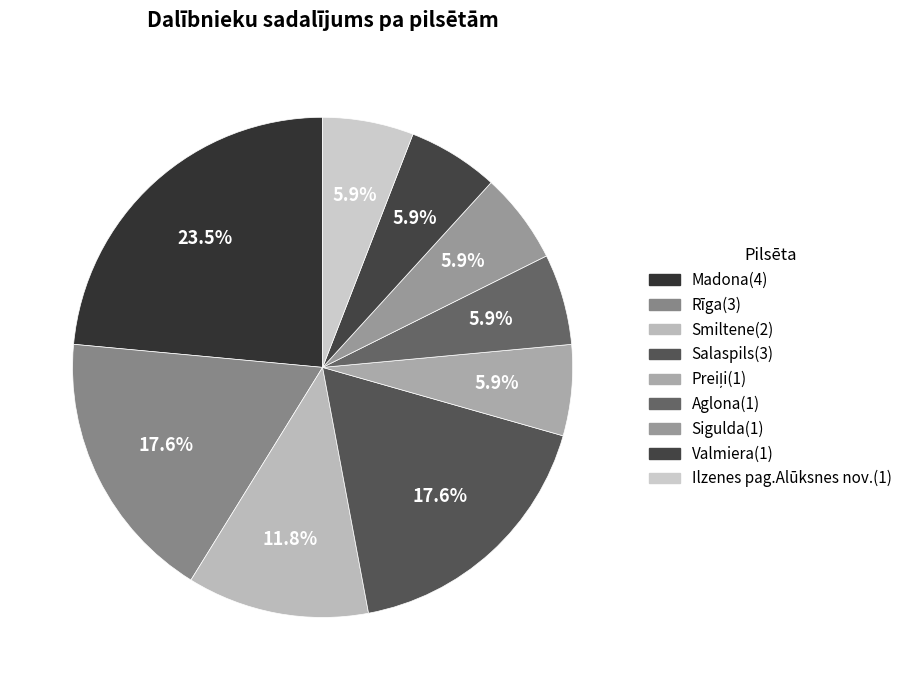

To the nearest percent, what percentage of the pie is Valmiera?

6%